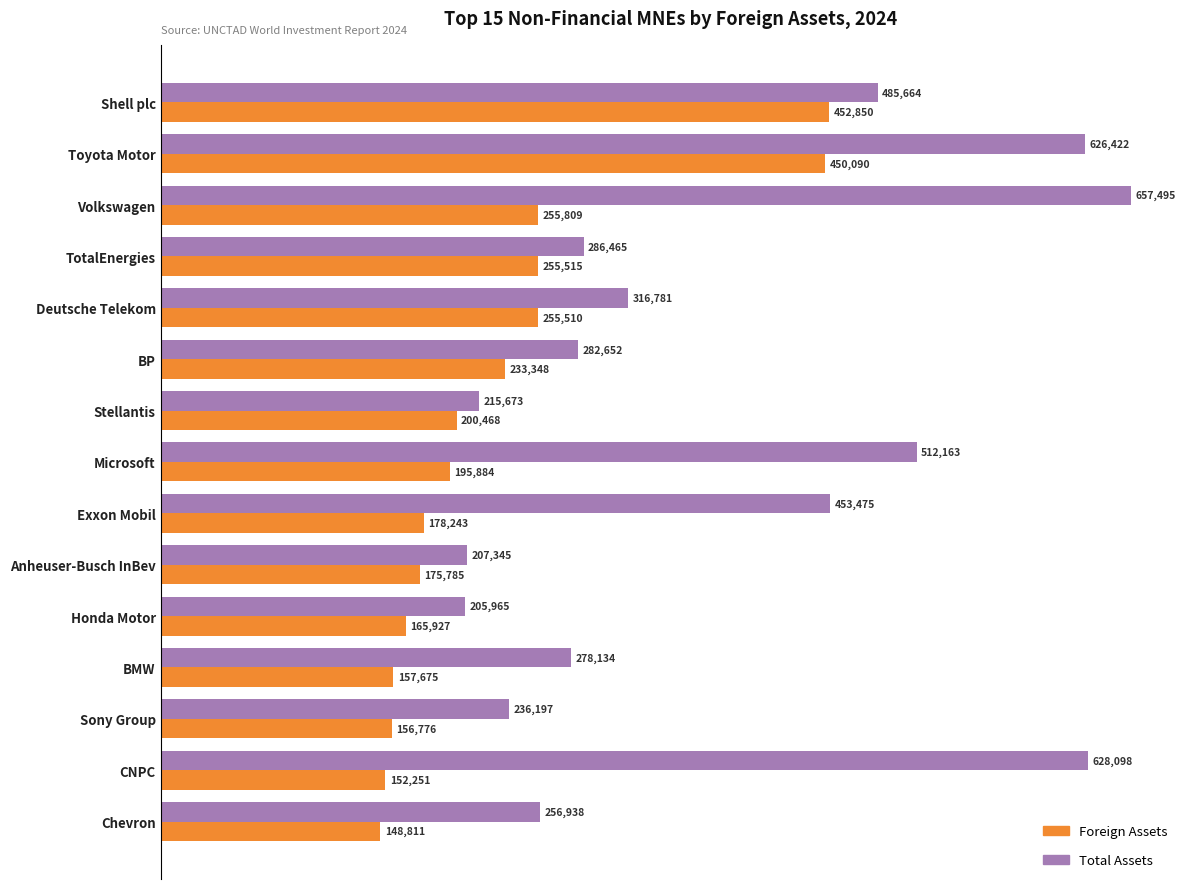

How many data points in Total Assets are above 286465?

8